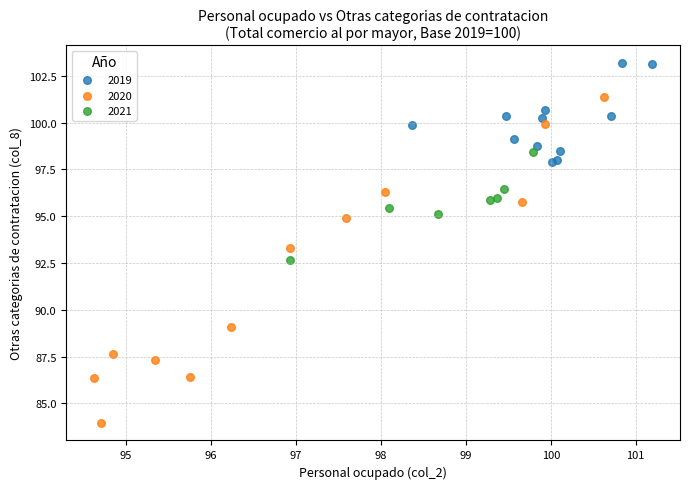

What are all the series names shown in the legend?

2019, 2020, 2021